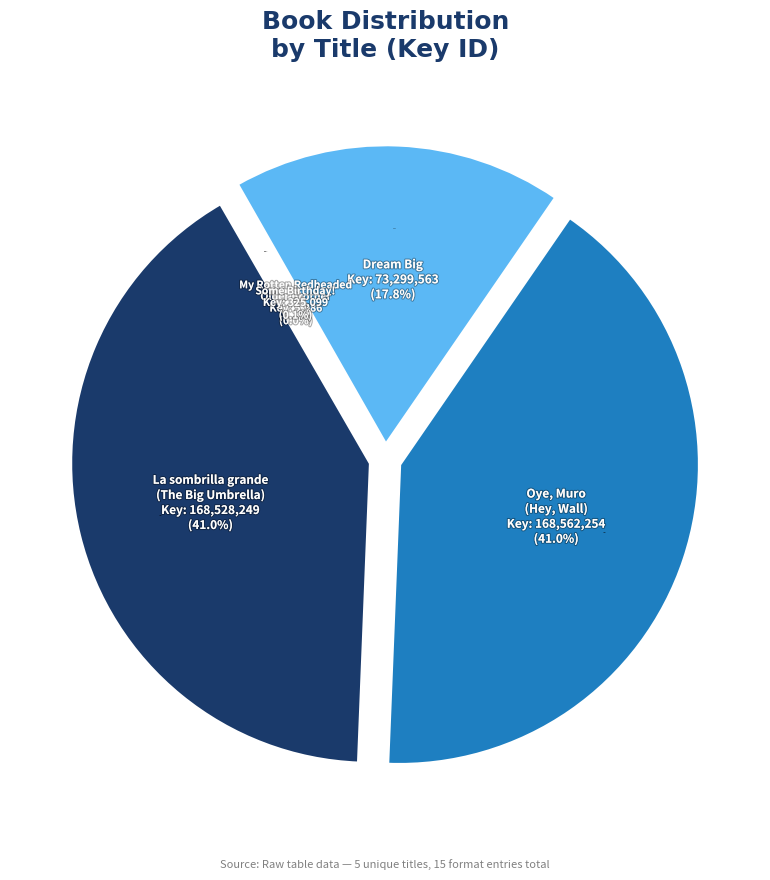

Does Dream Big account for over 50% of the chart?

No